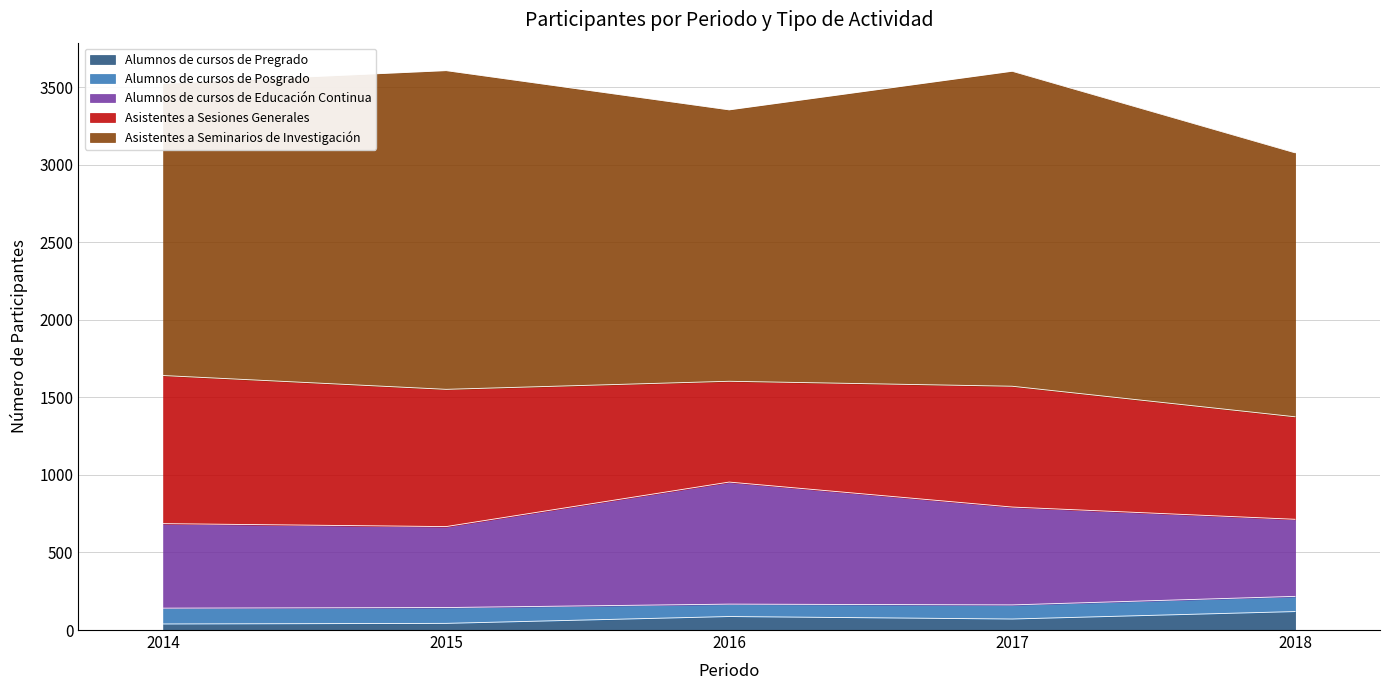

Reading left to right, list all the values displayed in this chart.

Alumnos de cursos de Pregrado: 39	43	87	71	119
Alumnos de cursos de Posgrado: 102	102	80	91	98
Alumnos de cursos de Educación Continua: 545	522	787	631	497
Asistentes a Sesiones Generales: 955	885	650	779	661
Asistentes a Seminarios de Investigación: 1884	2055	1750	2031	1702